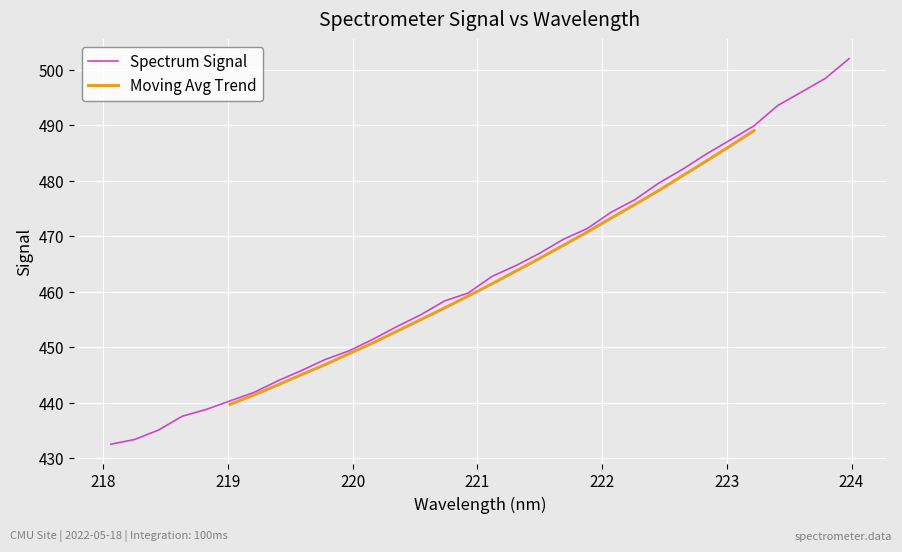

Count the number of values greater than 462.

16